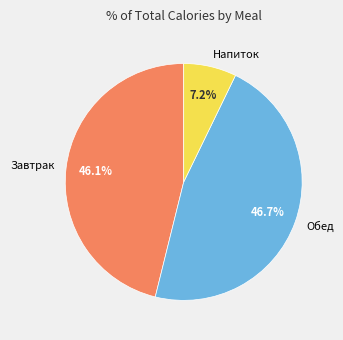

How much of the chart is everything except Обед?

53.3%